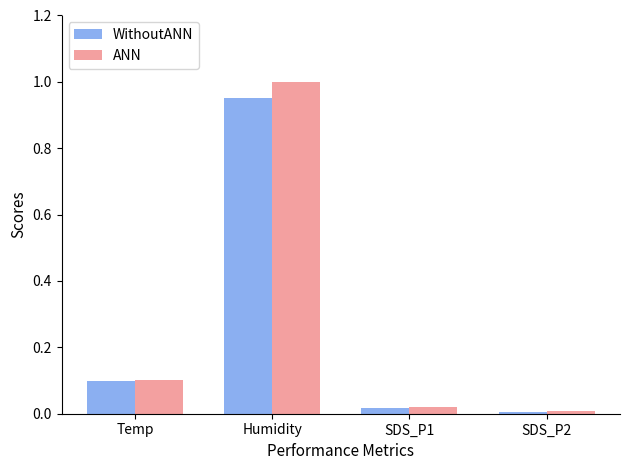

Which series has the widest spread of values?

ANN